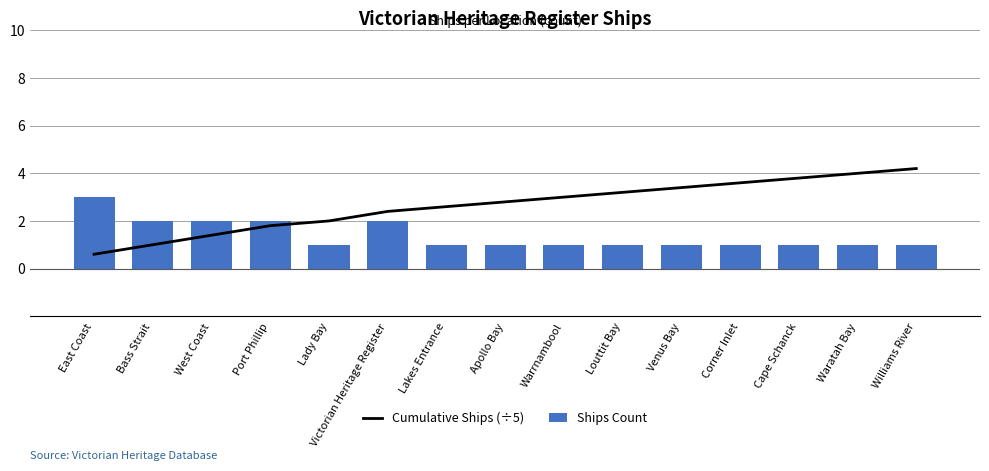

Is the value of Ships Count at Lady Bay greater than the value of Cumulative Ships (÷5) at Port Phillip?

No